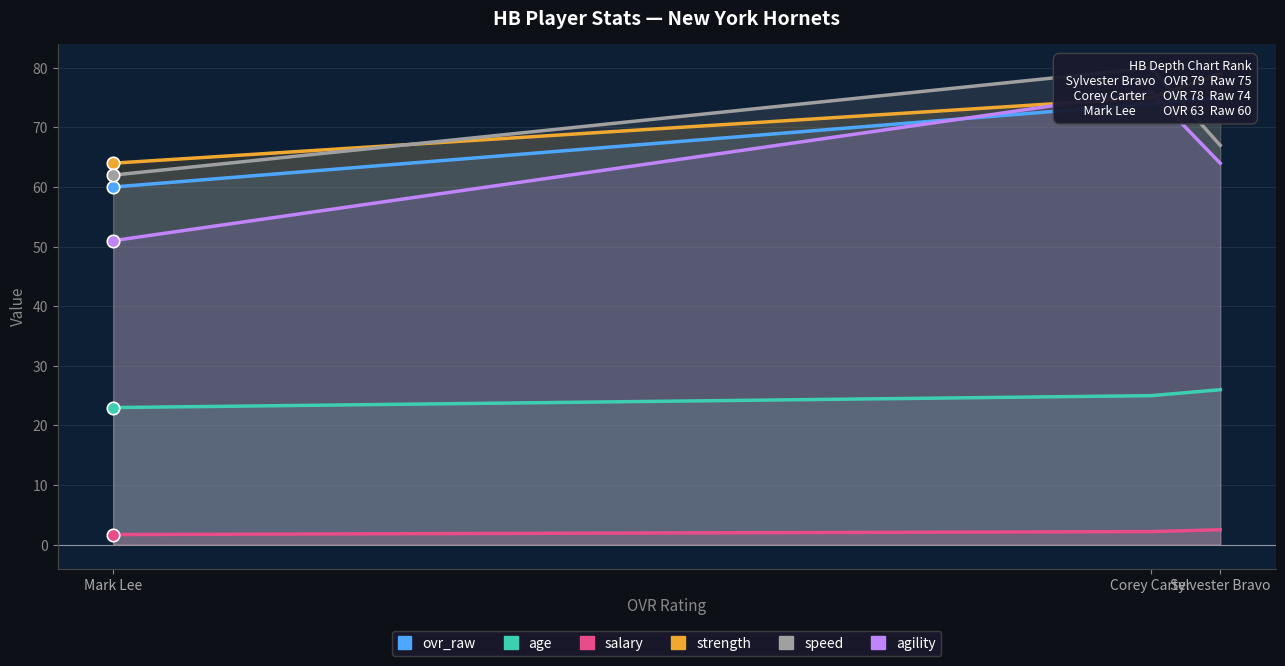

What are all the series names shown in the legend?

ovr_raw, age, salary, strength, speed, agility